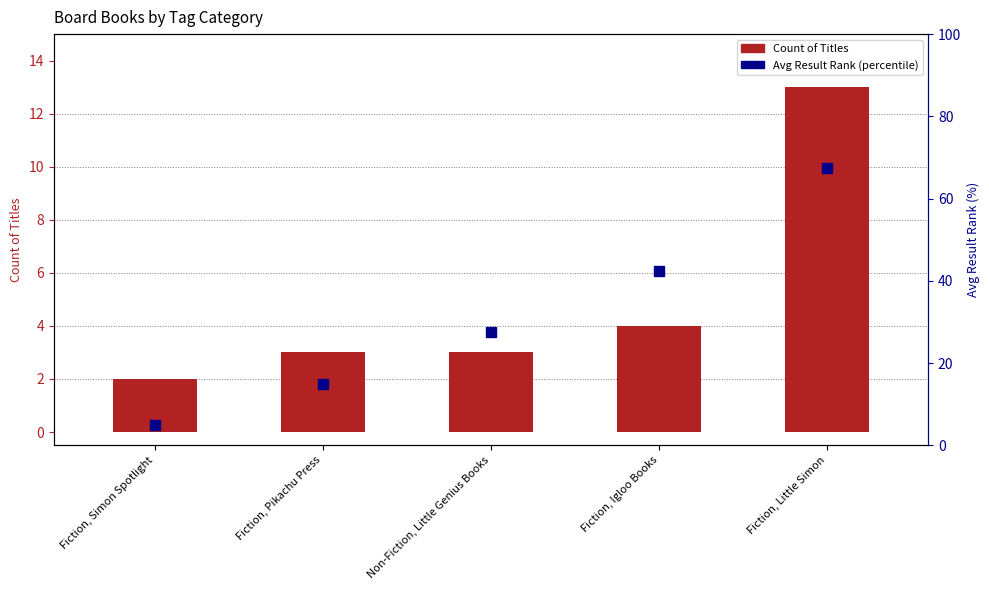

Which series reaches the maximum Y coordinate?

Avg Result Rank (percentile)